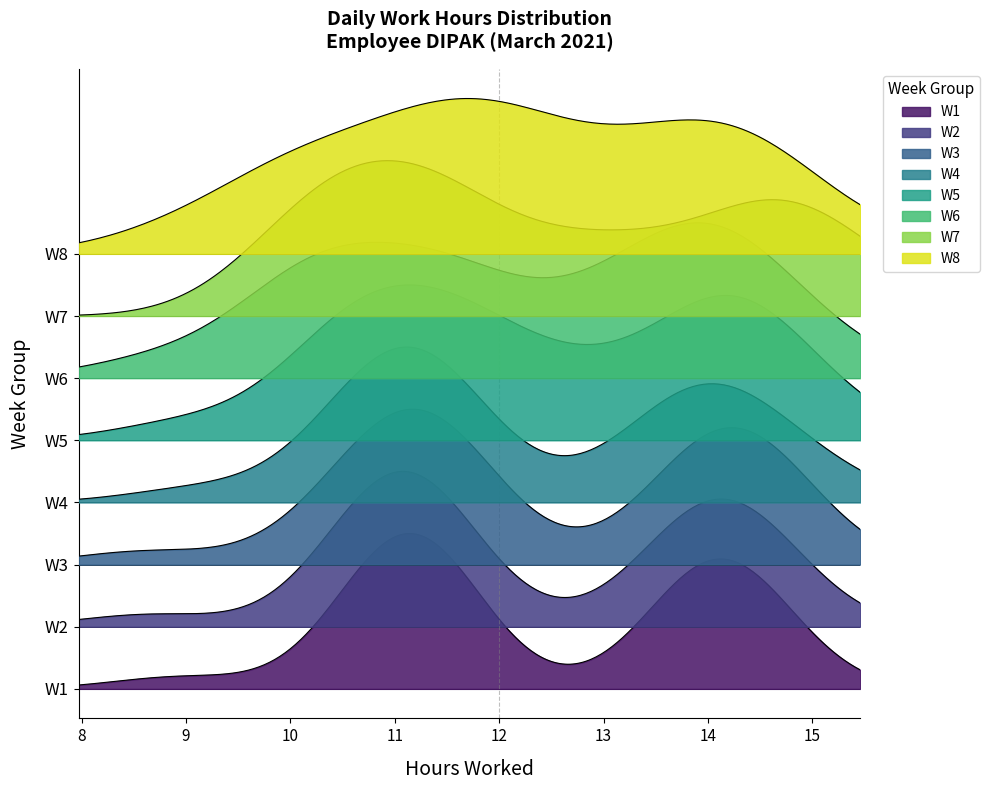

Reading left to right, what are all the values shown in this chart?

11.2	11.1	11.0	11.2	14.1	11.3	14.1	14.5	14.0	14.1	14.1	14.4	9.0	11.0	14.0	14.3	11.2	11.1	11.1	14.0	11.0	11.1	11.3	14.0	11.2